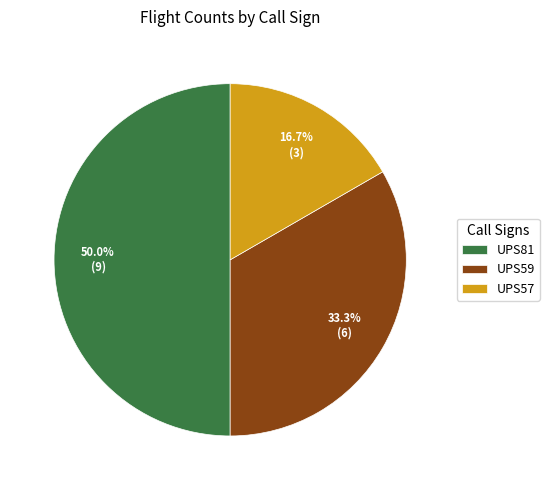

The UPS81 slice represents 50% of the pie. True or false?

True